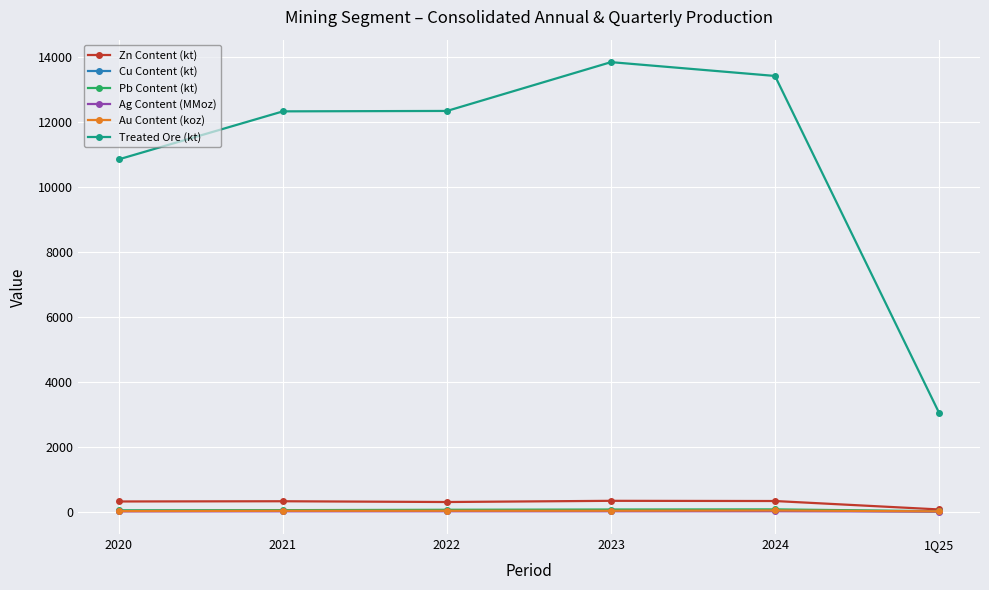

True or false: Cu Content (kt) has a value of 33.2 at 2022.

True